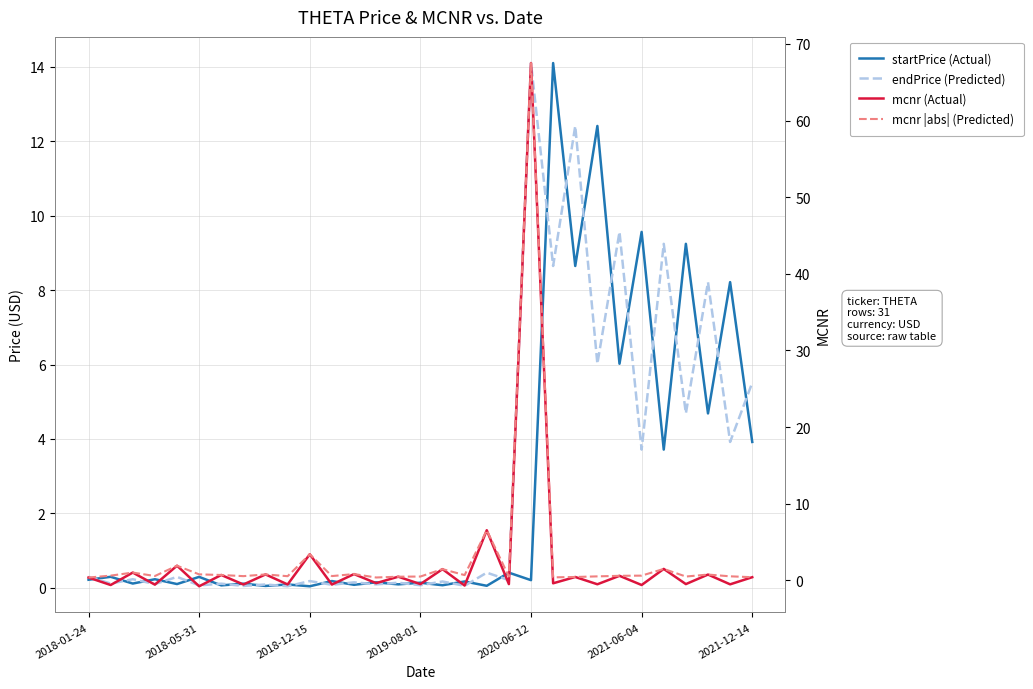

What is the label of the 2nd point from the right?

29